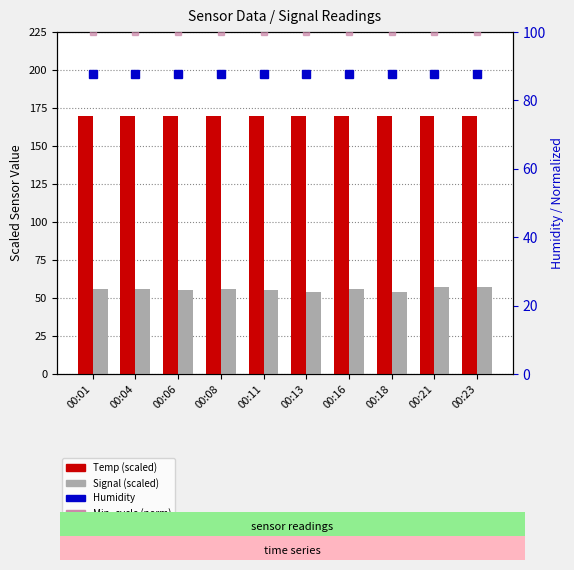

Reading left to right, list all the values displayed in this chart.

Temp (scaled): 00:01=170.0	00:04=170.0	00:06=170.0	00:08=170.0	00:11=170.0	00:13=170.0	00:16=170.0	00:18=170.0	00:21=170.0	00:23=170.0
Signal (scaled): 00:01=56.0	00:04=56.0	00:06=55.0	00:08=56.0	00:11=55.0	00:13=54.0	00:16=56.0	00:18=54.0	00:21=57.0	00:23=57.0
Humidity: 00:01=87.8	00:04=87.8	00:06=87.8	00:08=87.8	00:11=87.8	00:13=87.8	00:16=87.8	00:18=87.8	00:21=87.8	00:23=87.8
Min_cycle (norm): 00:01=100.0	00:04=100.0	00:06=100.0	00:08=100.0	00:11=100.0	00:13=100.0	00:16=100.0	00:18=100.0	00:21=100.0	00:23=100.0